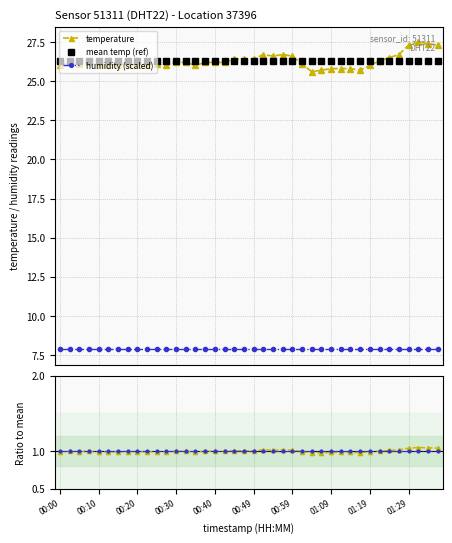

True or false: humidity (scaled) has more than 2 points higher than both neighbors.

False